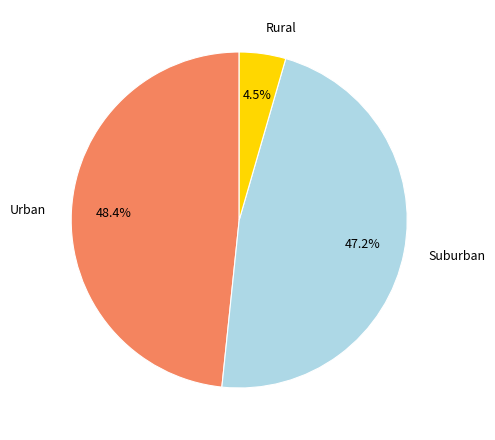

Is there any slice that represents more than half of the pie?

No